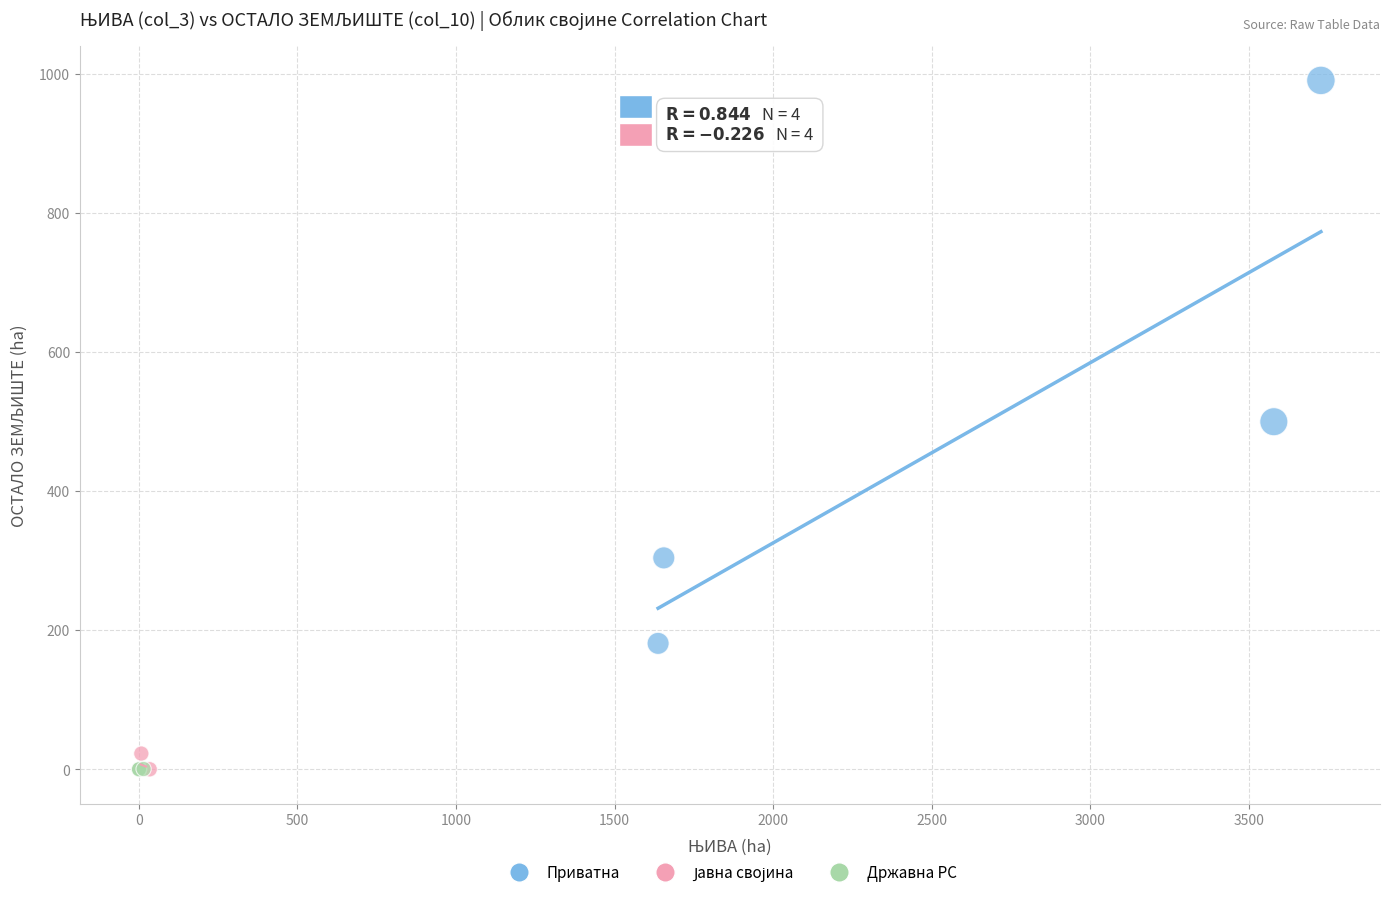

Which series has the widest spread of Y values?

Приватна